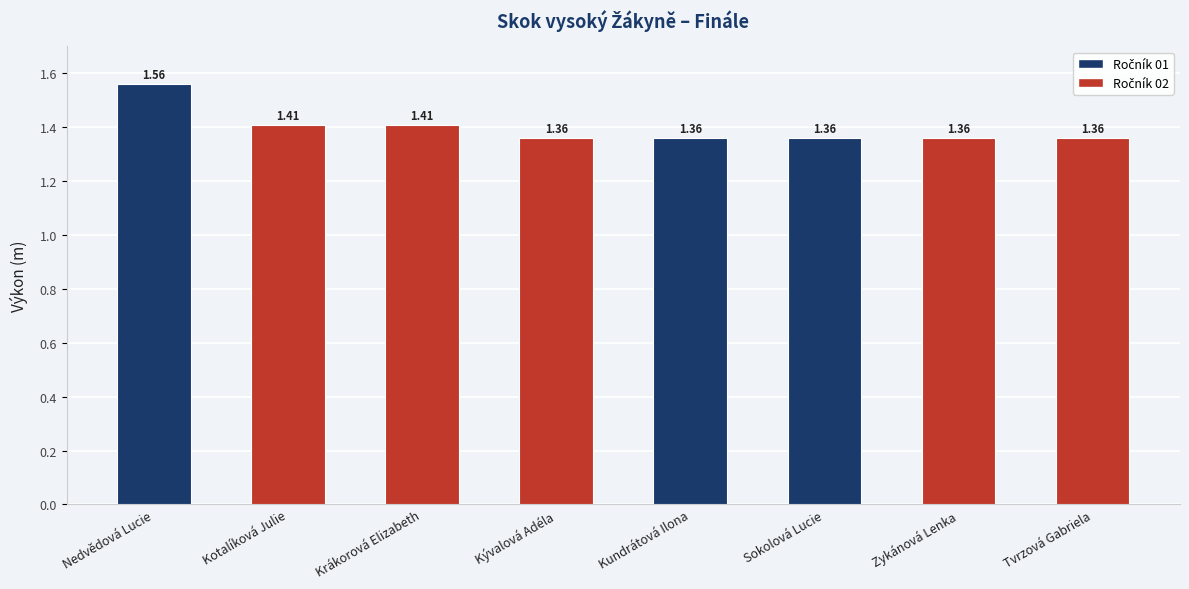

Between Kundrátová Ilona and Tvrzová Gabriela, which is larger?

Kundrátová Ilona